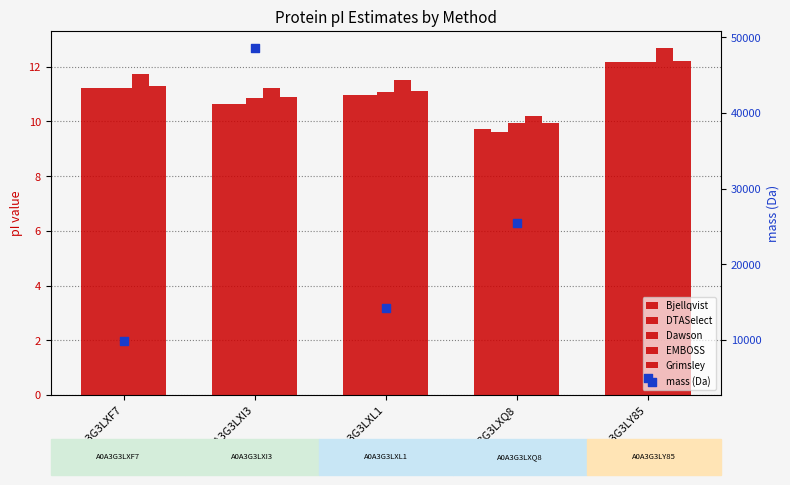

Which series has the largest Y range (max minus min)?

mass (Da)